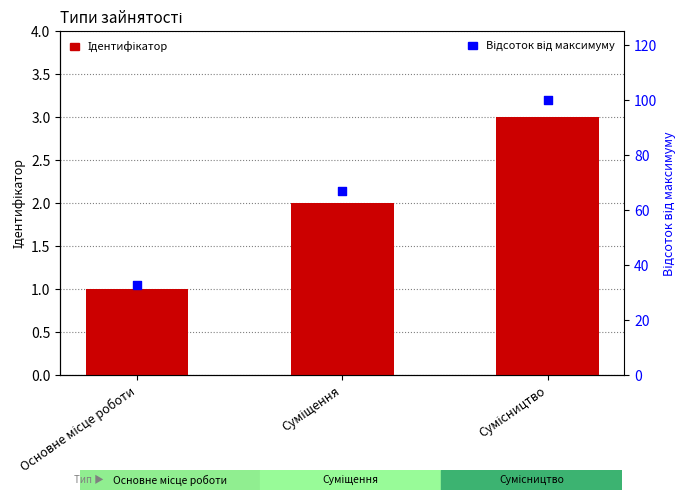

Which series contains the lowest Y value?

Ідентифікатор